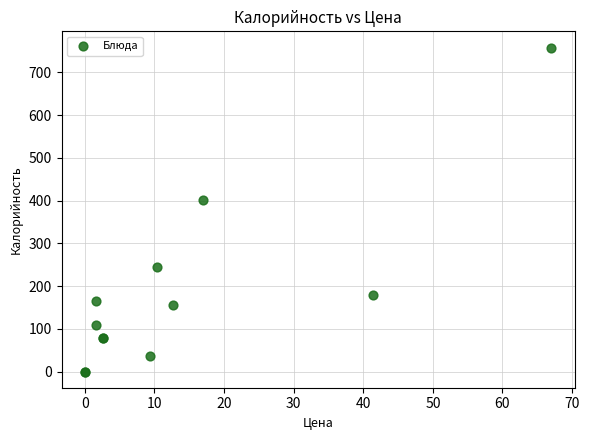

What Y value in the scatter plot is closest to 379?

401